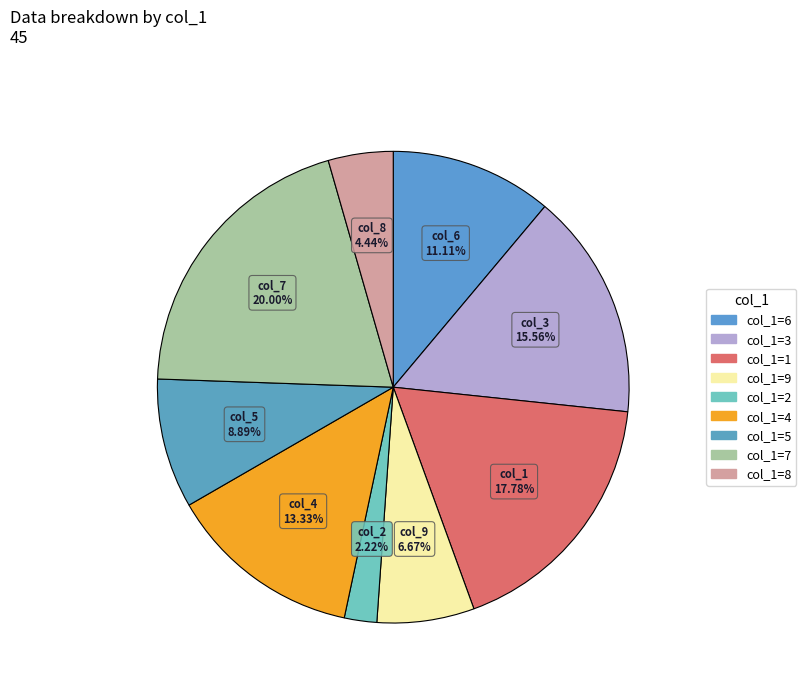

How many segments does this pie chart have?

9